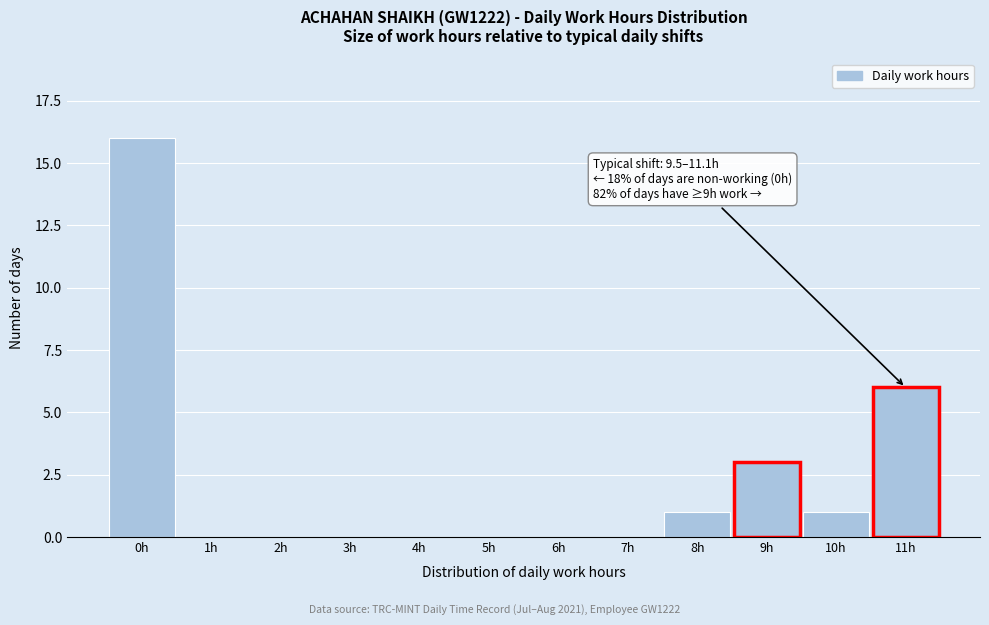

Reading left to right, extract all data points from this chart.

0h=16	1h=0	2h=0	3h=0	4h=0	5h=0	6h=0	7h=0	8h=1	9h=3	10h=1	11h=6